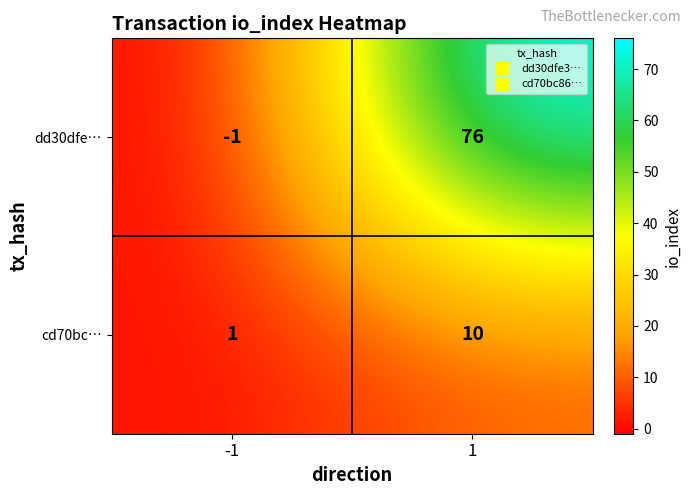

What is the maximum value for dd30dfe…?

76